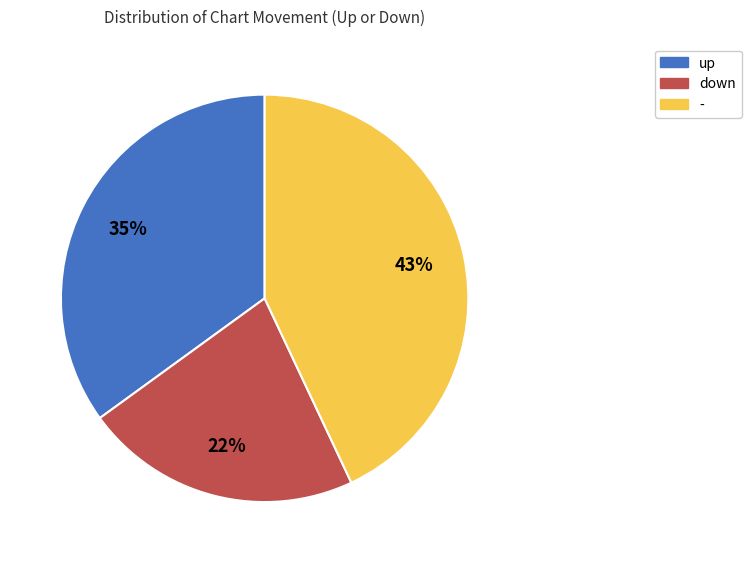

To the nearest percent, what is the combined percentage of - and up?

78%